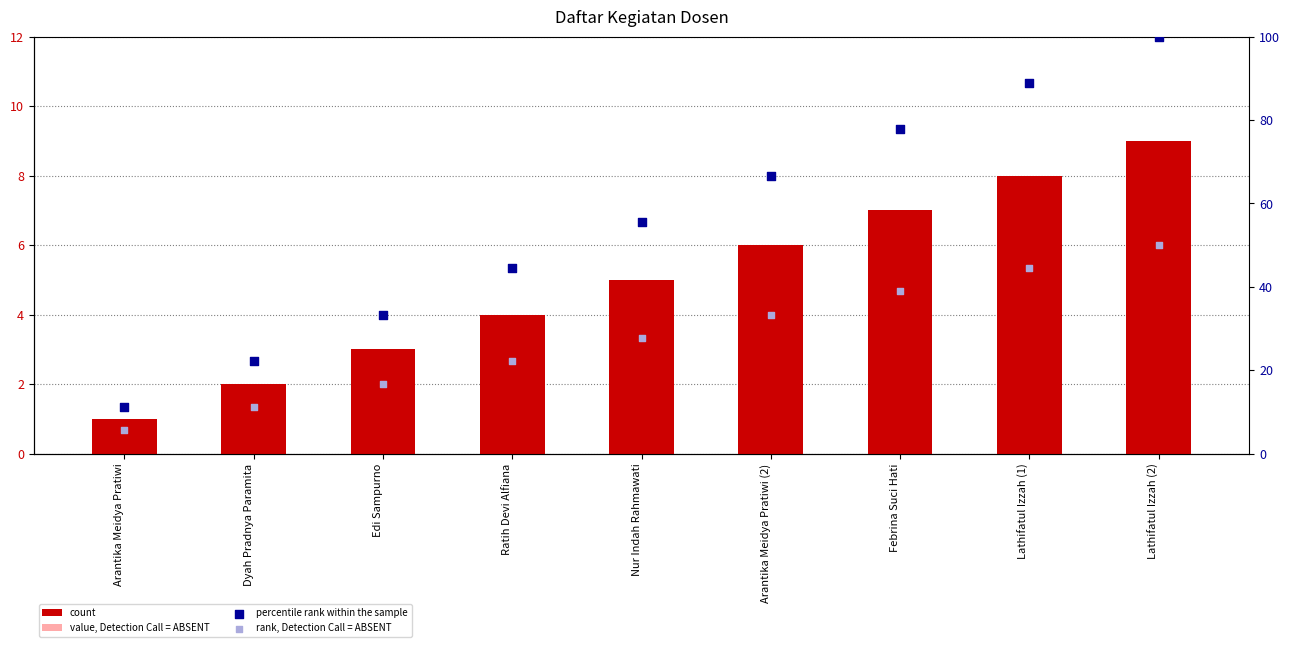

Which series reaches the minimum Y coordinate?

value, Detection Call = ABSENT